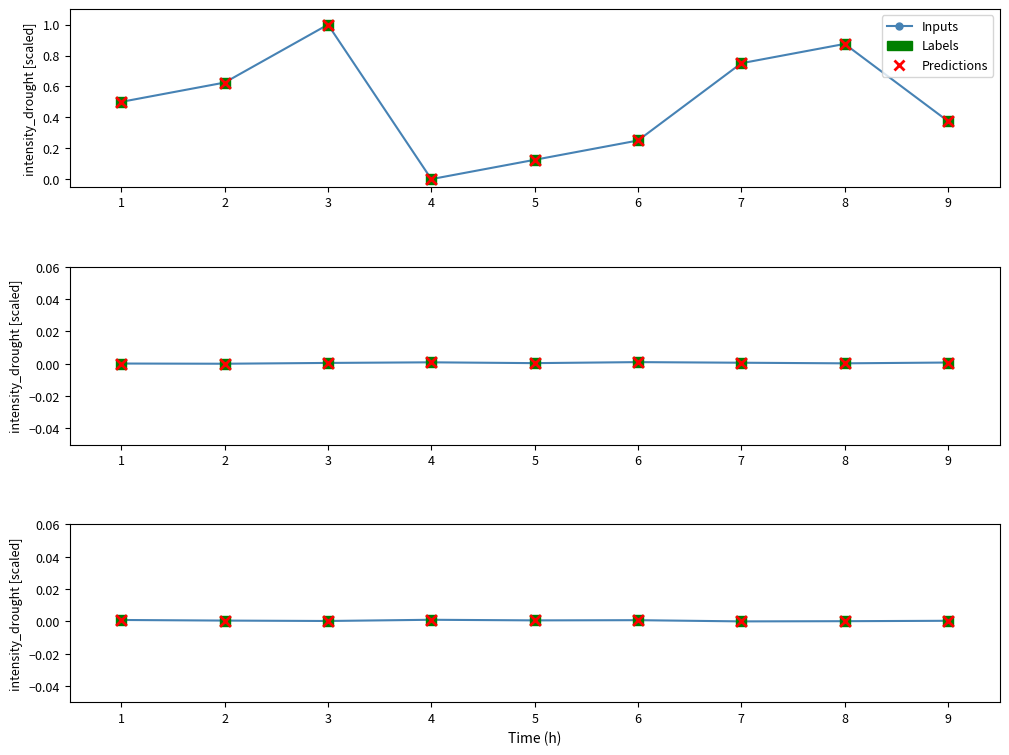

Which series has the largest total across all categories?

Inputs